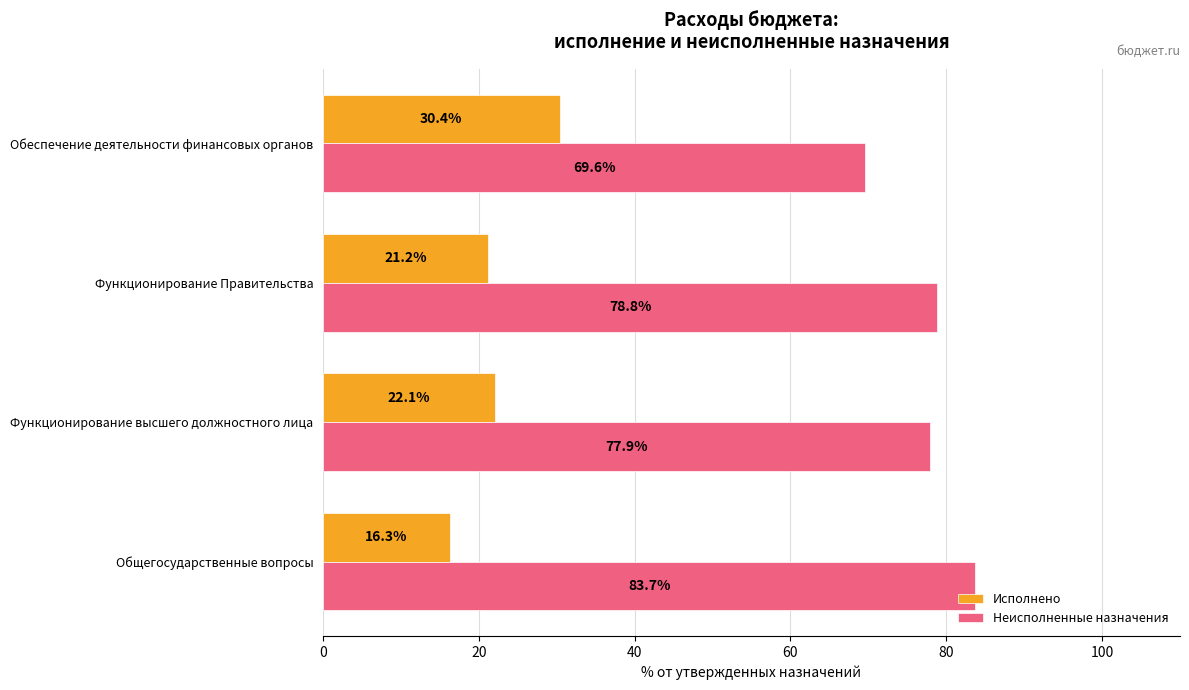

What is the difference between the maximum and minimum values in the Неисполненные назначения series?

14.1